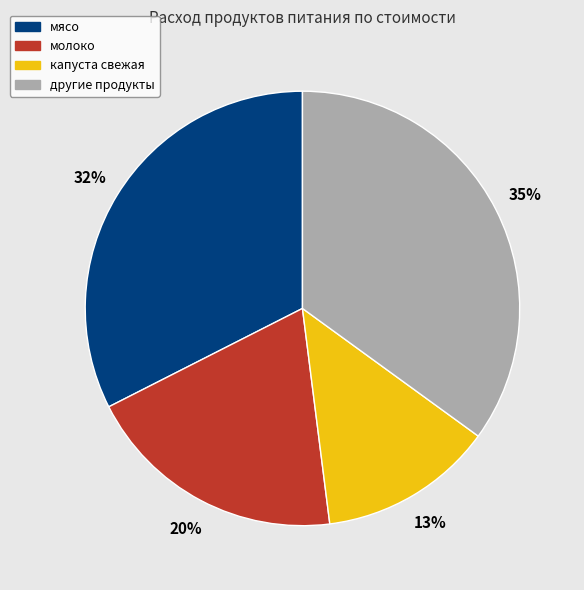

Does any single category account for the majority?

No